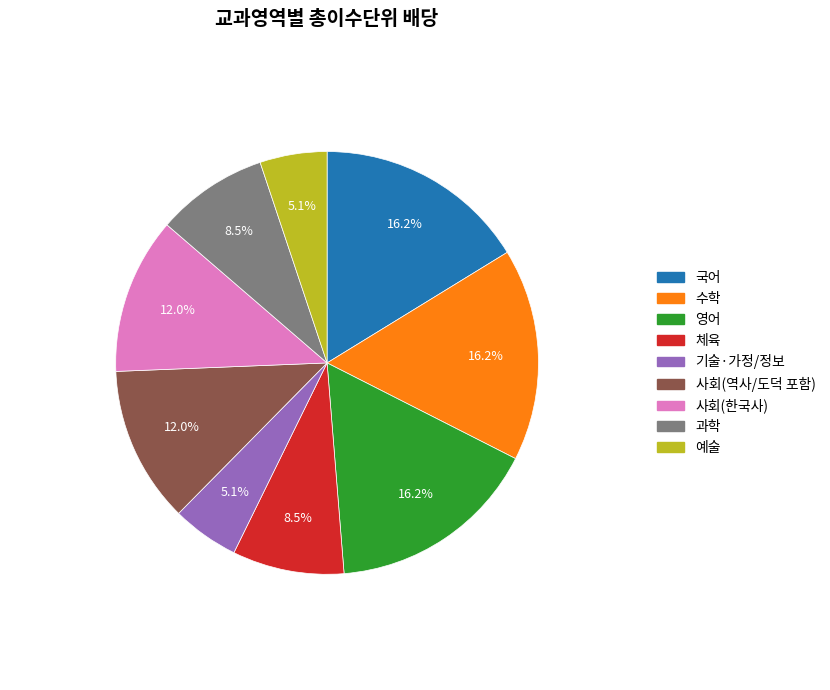

Approximately how many times larger is the value at 사회(한국사) compared to 수학?

0.7